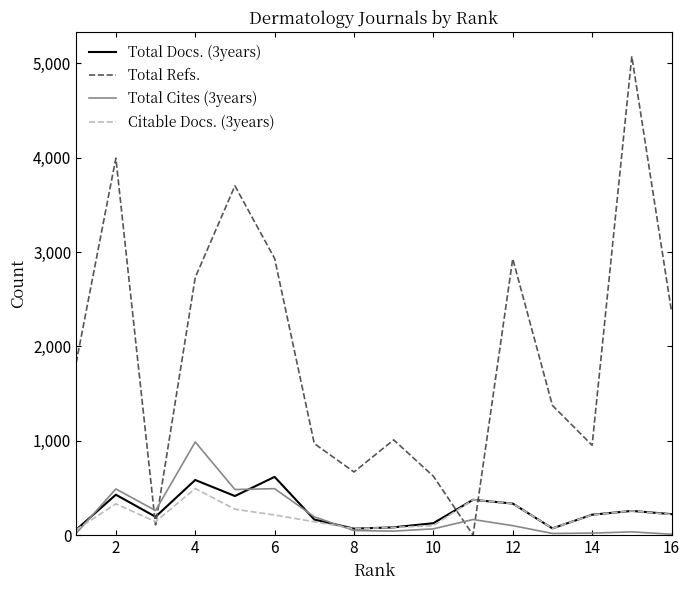

How many values in Total Refs. are above zero?

15